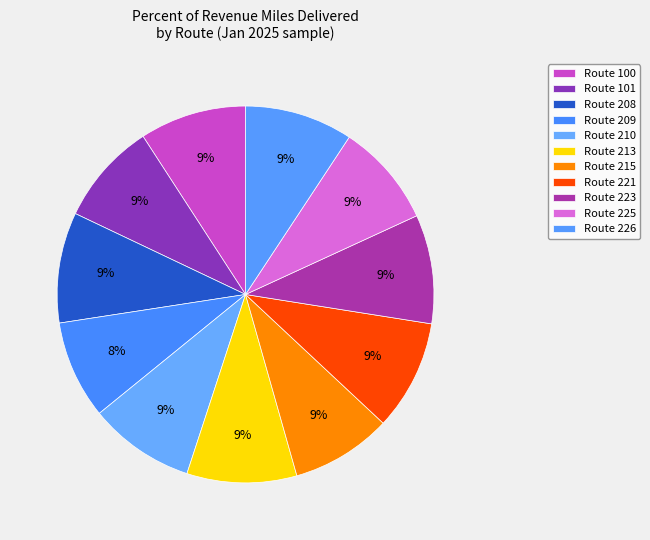

The Route 221 slice represents 24% of the pie. True or false?

False